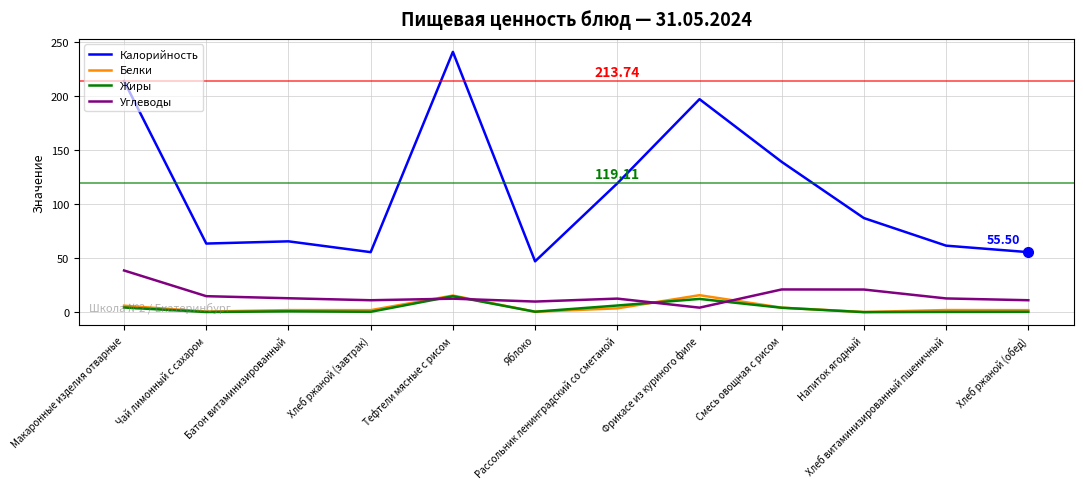

Which series has the largest total across all categories?

Калорийность